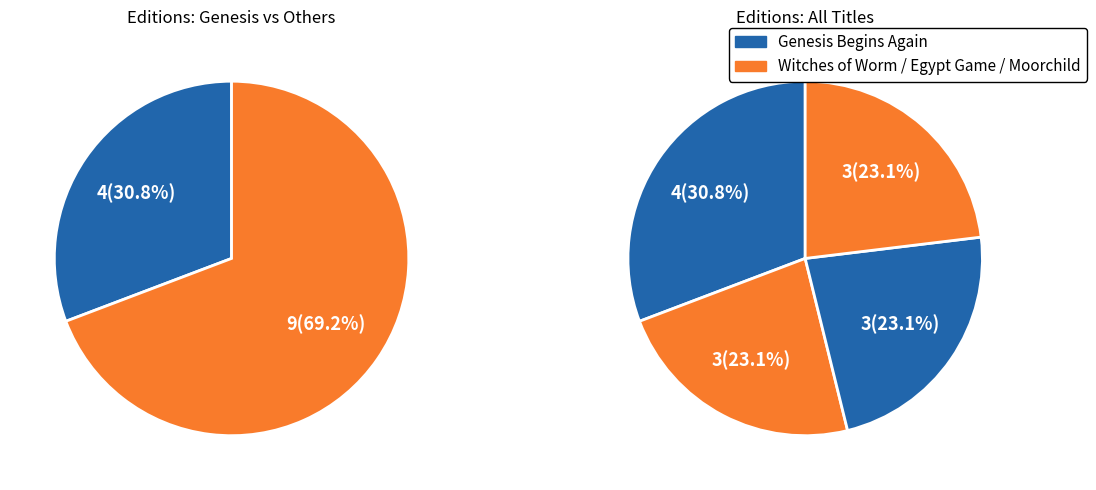

What percentage do Egypt Game and Genesis Begins Again together represent?

53.8%